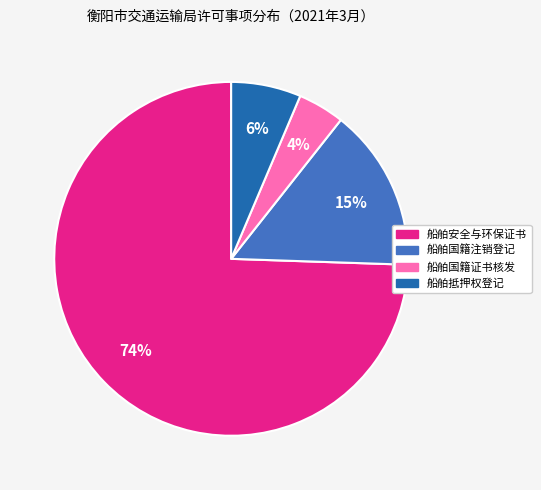

To the nearest percent, what percentage of the pie is 船舶国籍证书核发?

4%